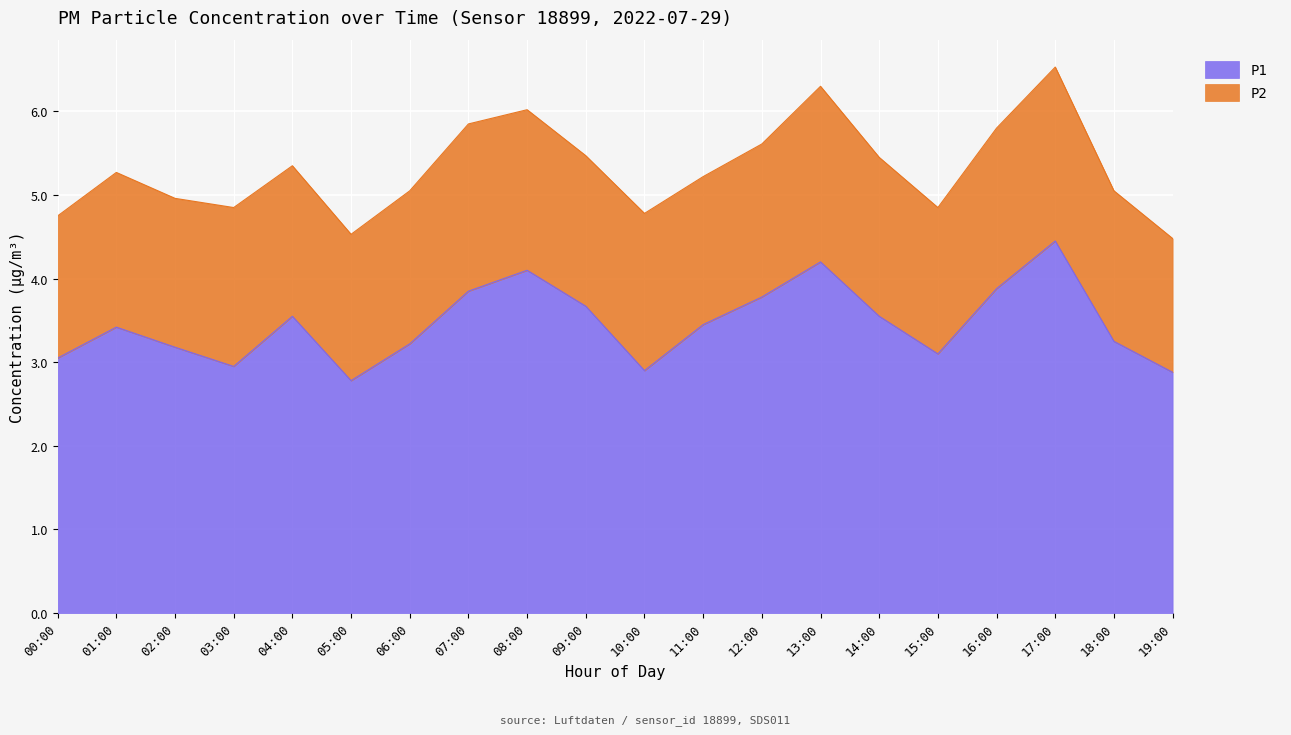

What position from the left is 18:00?

19